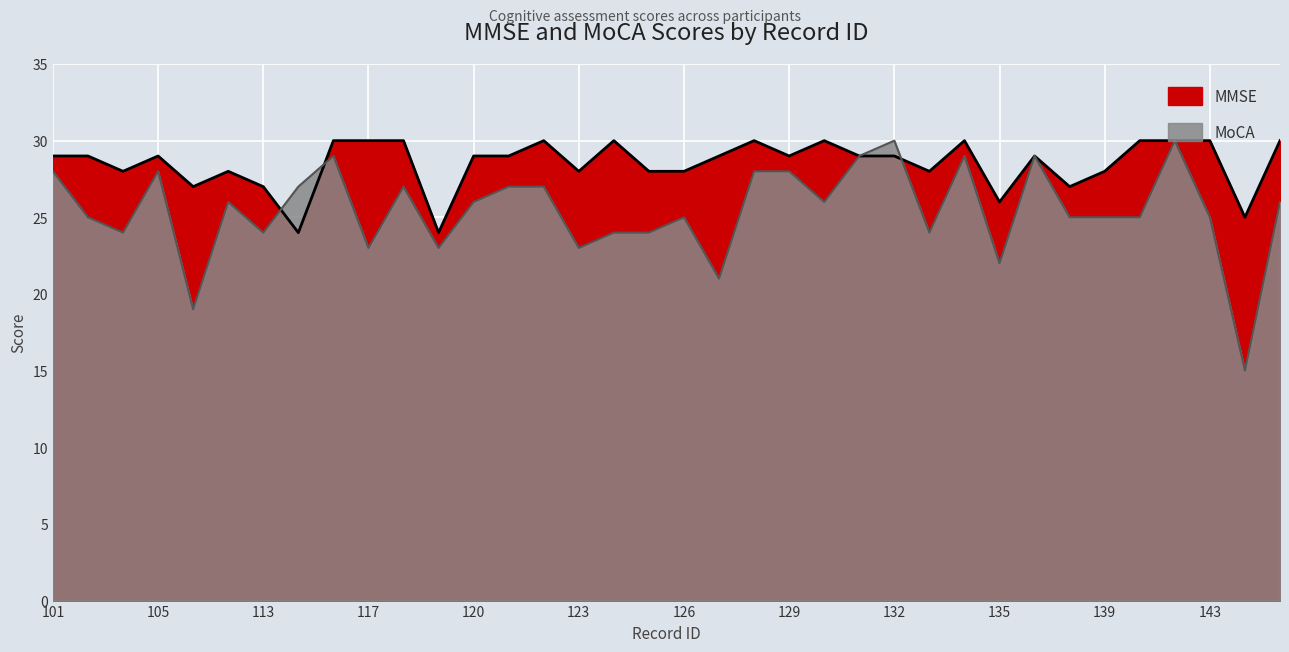

Which series has the largest total across all categories?

MMSE